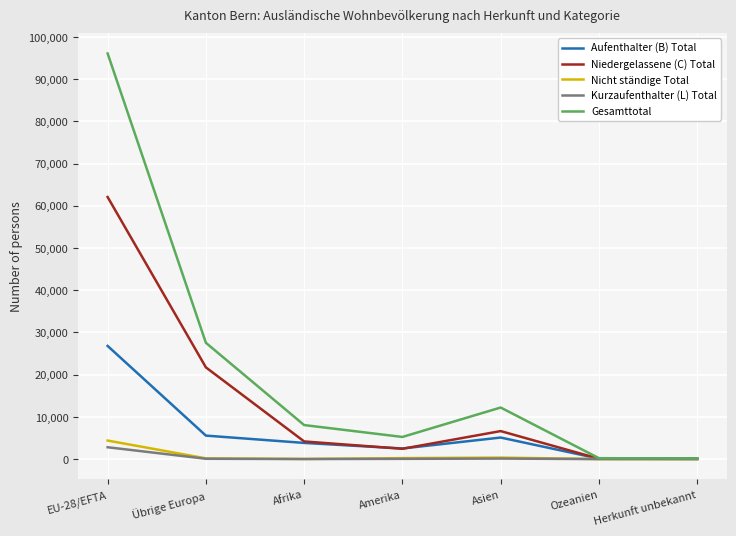

At which category is the sum across all series the highest?

EU-28/EFTA